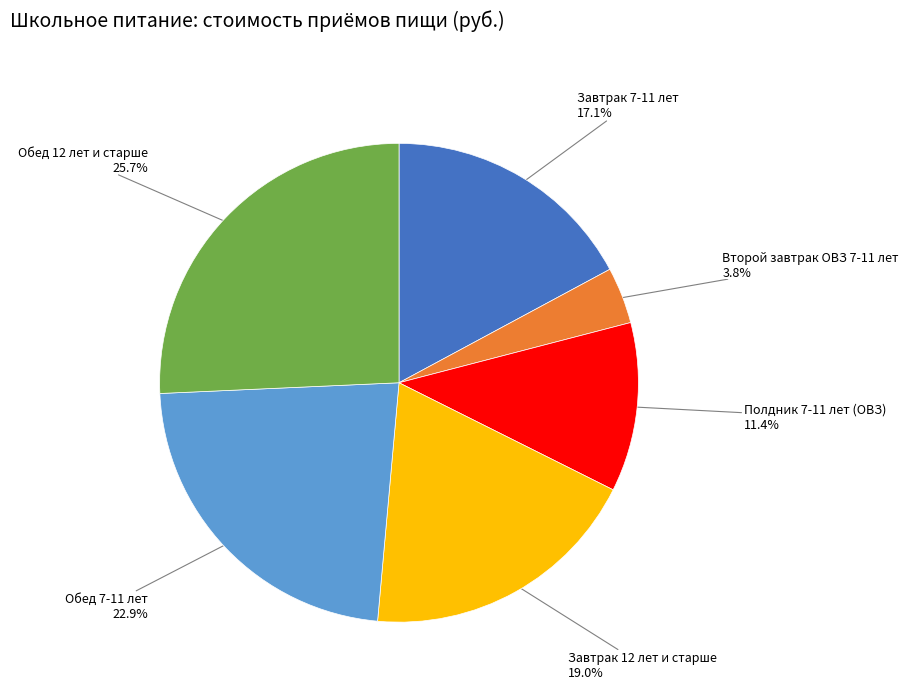

How many segments does this pie chart have?

6